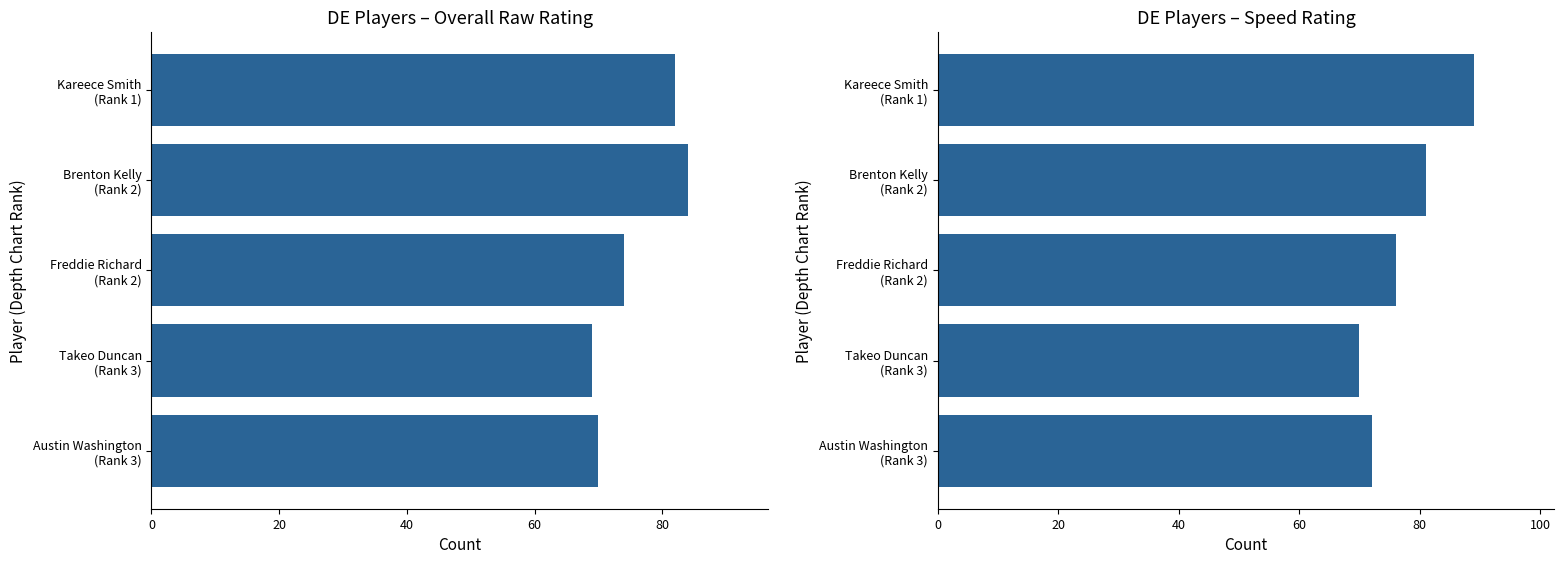

What is the value of the speed bar at the 4th from the left?

70